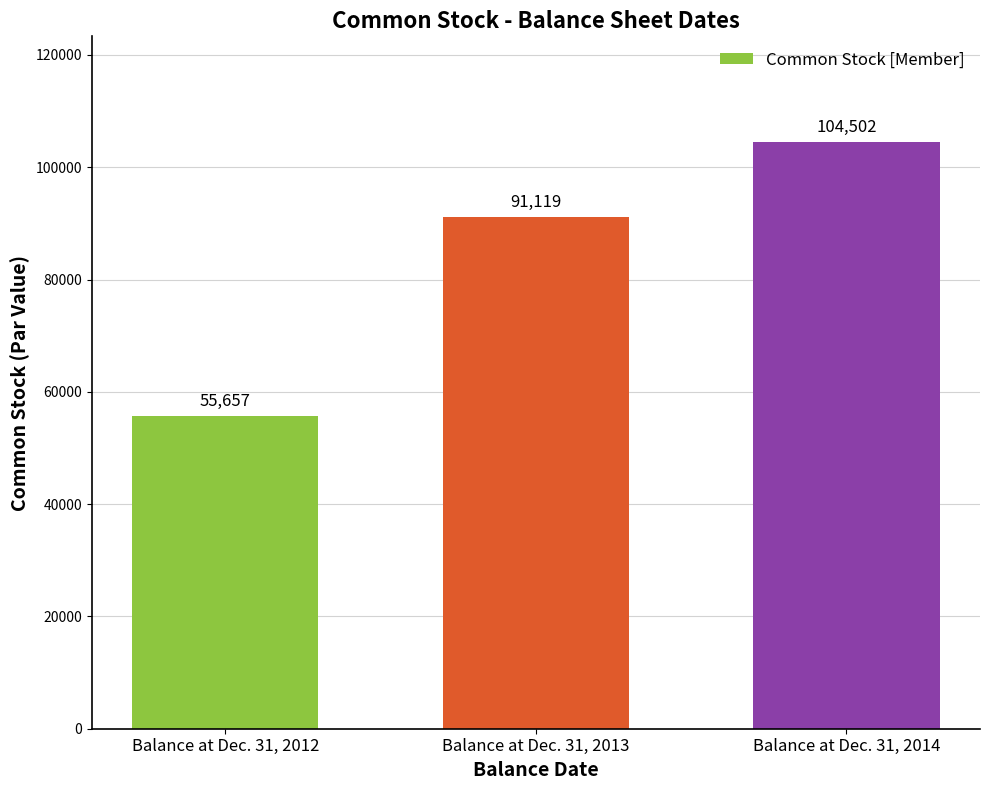

Reading left to right, what are all the values shown in this chart?

55657	91119	104502